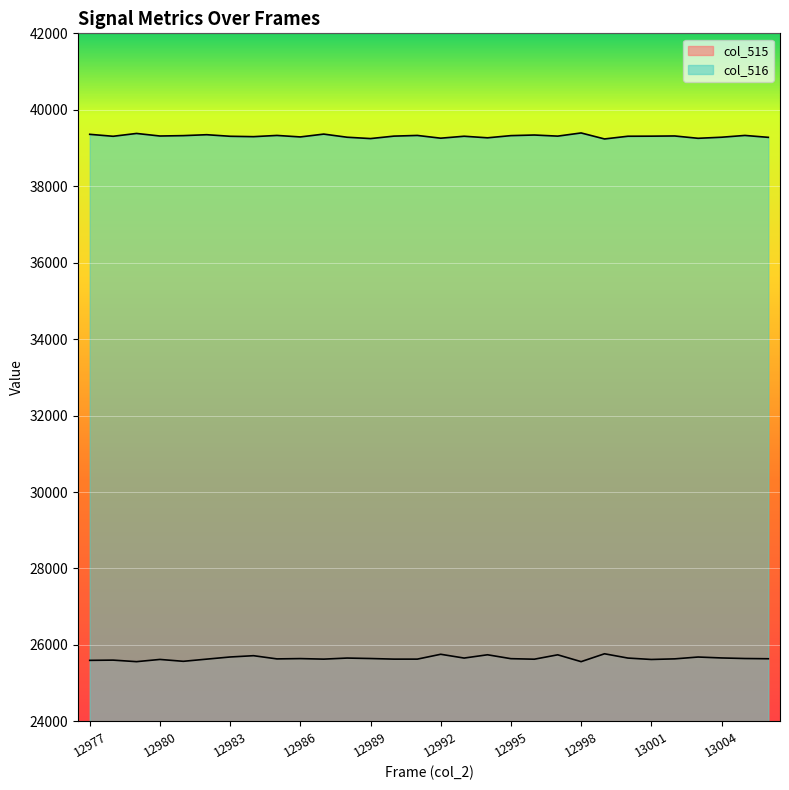

What is the value of the col_516 point at the 3rd from the left?

39381